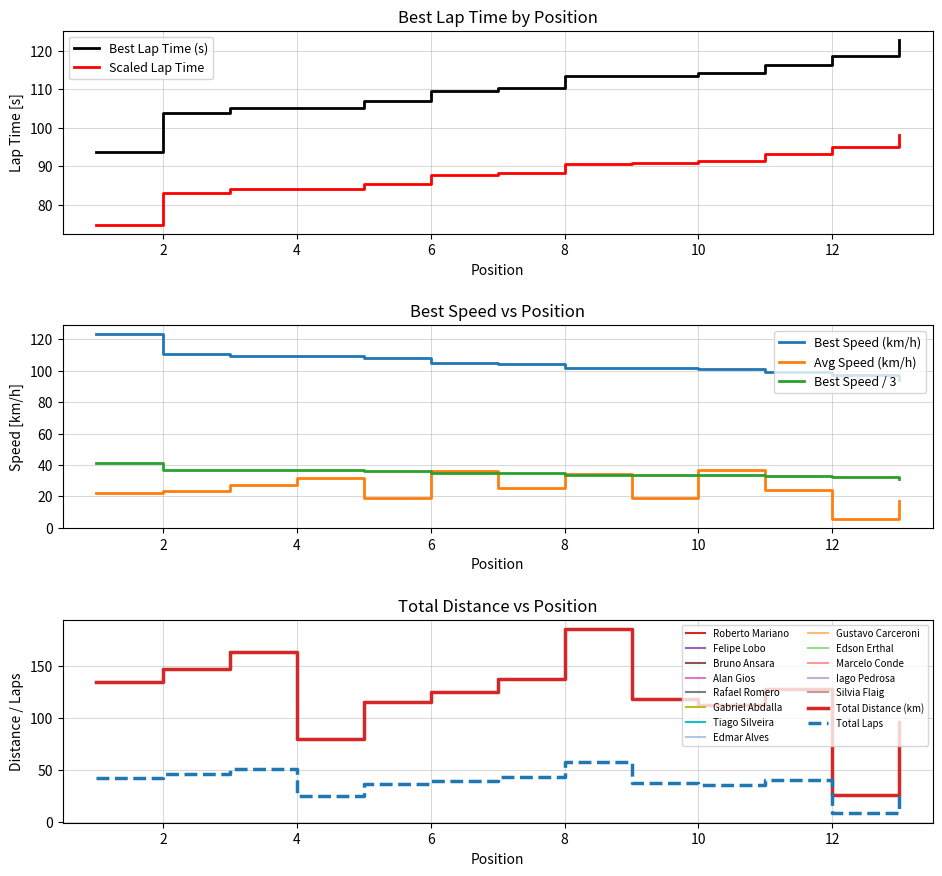

True or false: Avg Speed (km/h) and Best Speed (km/h) intersect in this chart.

False